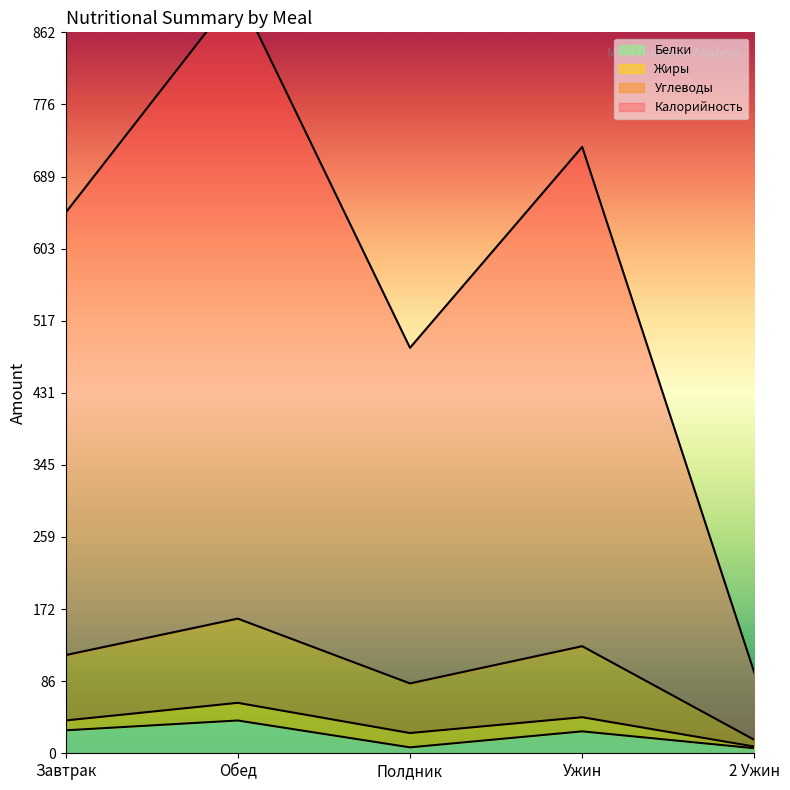

List the labels in order of Белки value, largest first.

Обед, Завтрак, Ужин, Полдник, 2 Ужин